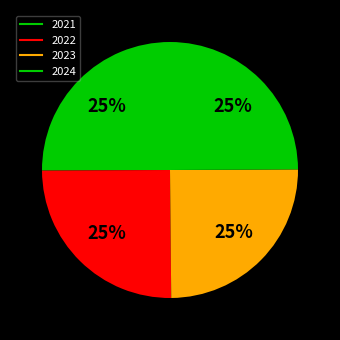

Count the number of slices in the pie.

4